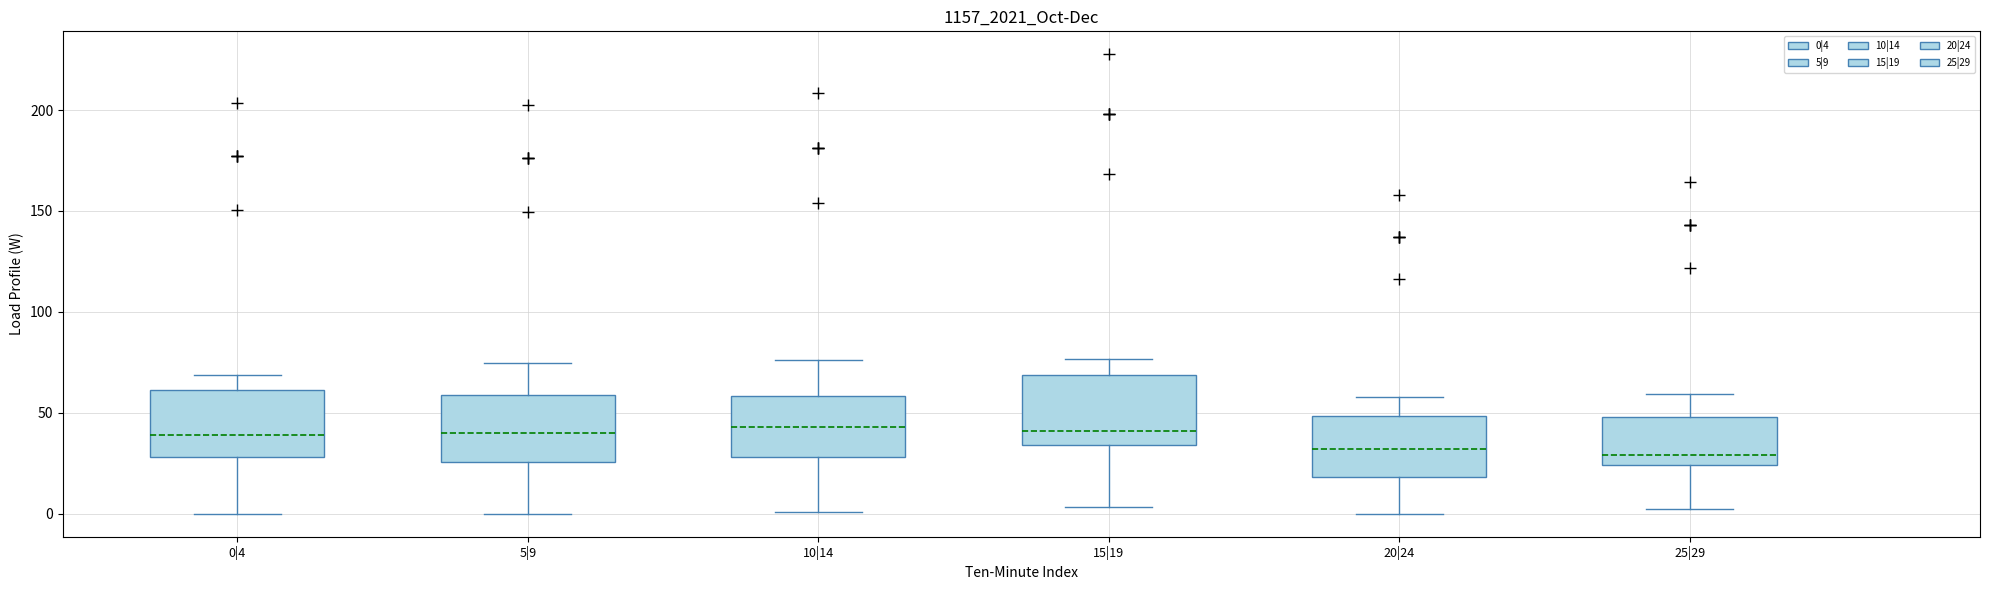

Where is the upper edge of the box for 25|29 on the y-axis? The values are not printed on the chart, so give them approximately, as read against the axis.

50